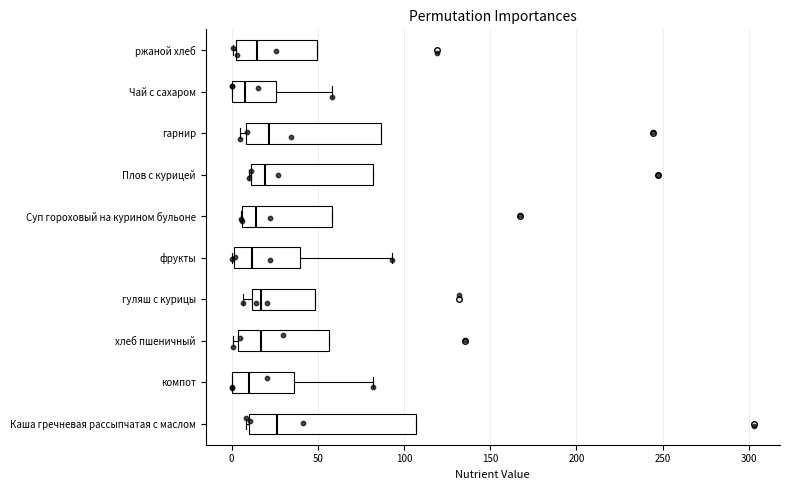

Where is the right edge of the box for фрукты on the x-axis? The values are not printed on the chart, so give them approximately, as read against the axis.

40